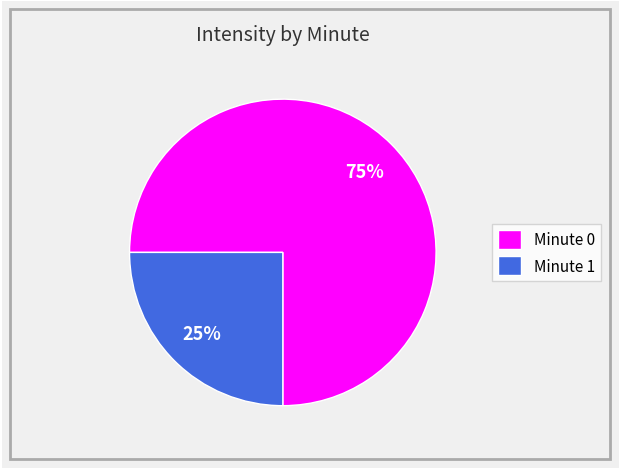

How many slices are in this pie chart?

2